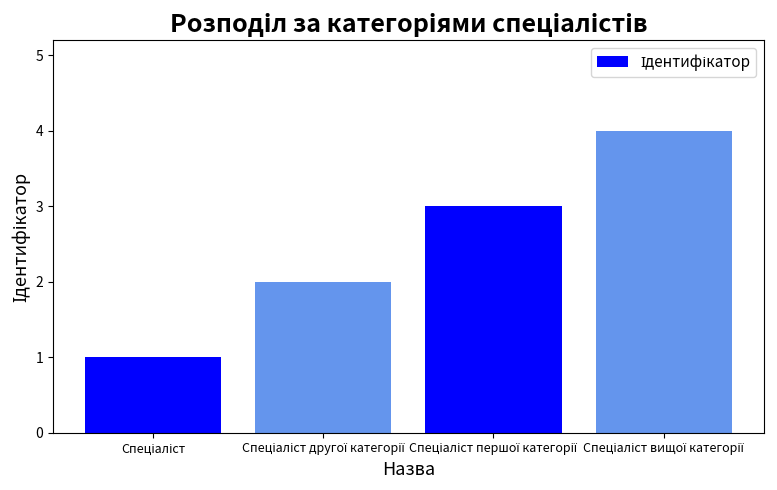

What is the maximum value shown in the chart?

4